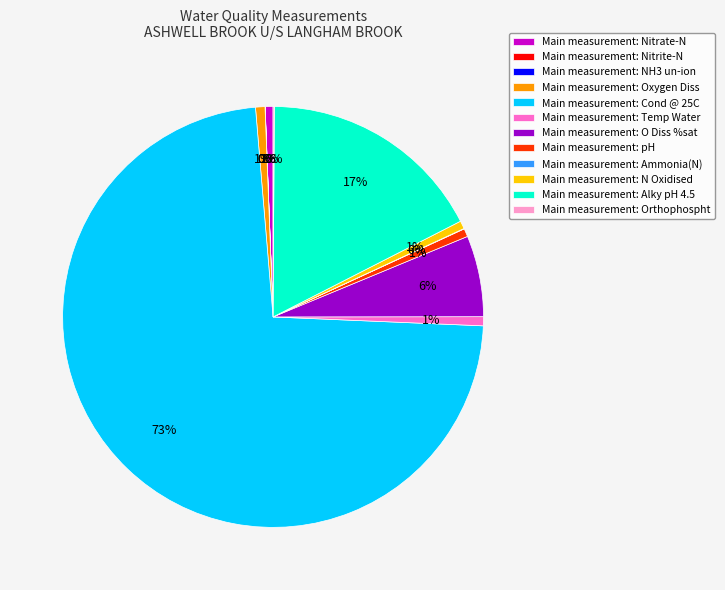

To the nearest percent, what portion does Main measurement: Nitrate-N represent?

1%